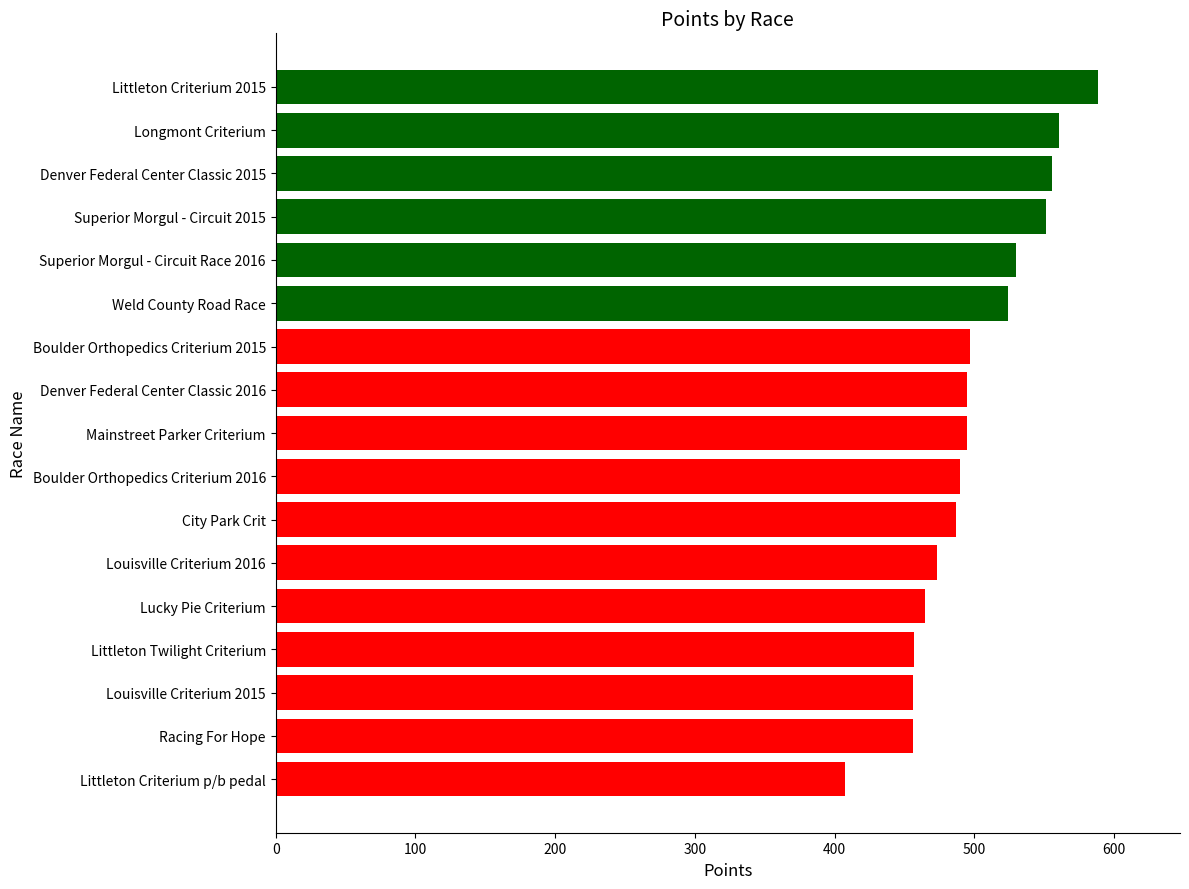

Which has a higher value, Littleton Criterium 2015 or Littleton Criterium p/b pedal?

Littleton Criterium 2015